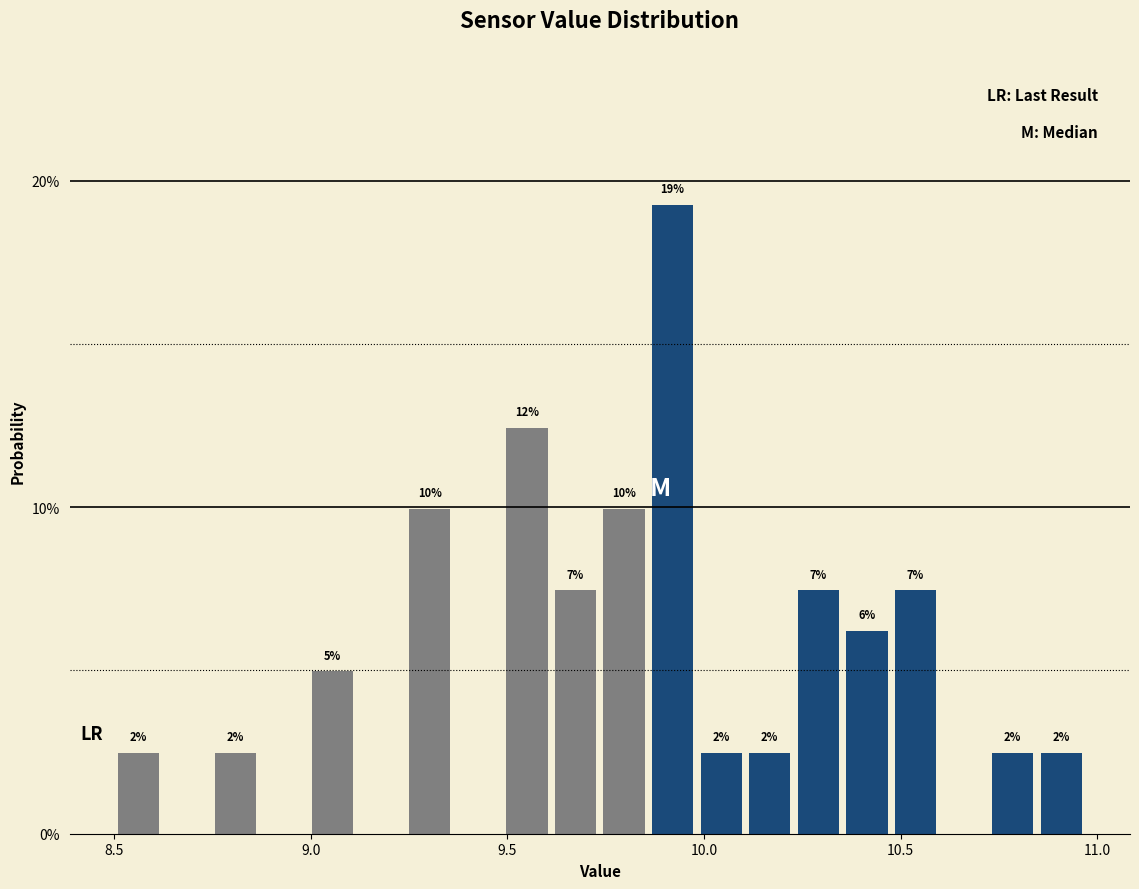

Around what value on the x-axis is the tallest bar? Give the approximate position of its centre, as read against the axis.

9.90